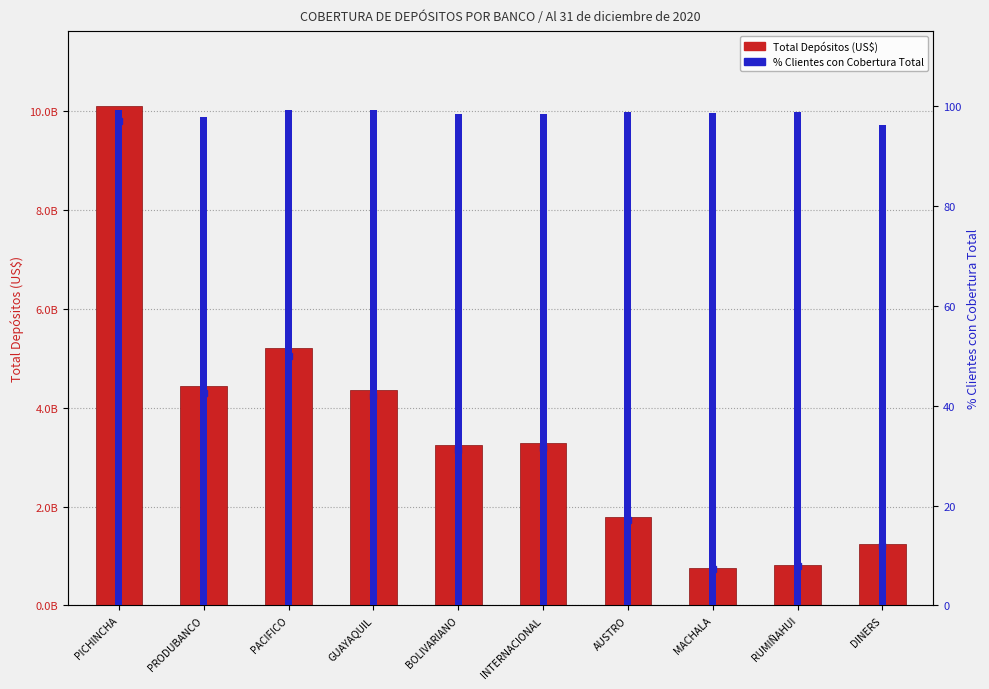

True or false: % Clientes con Cobertura Total has a value of 31.8 at AUSTRO.

False